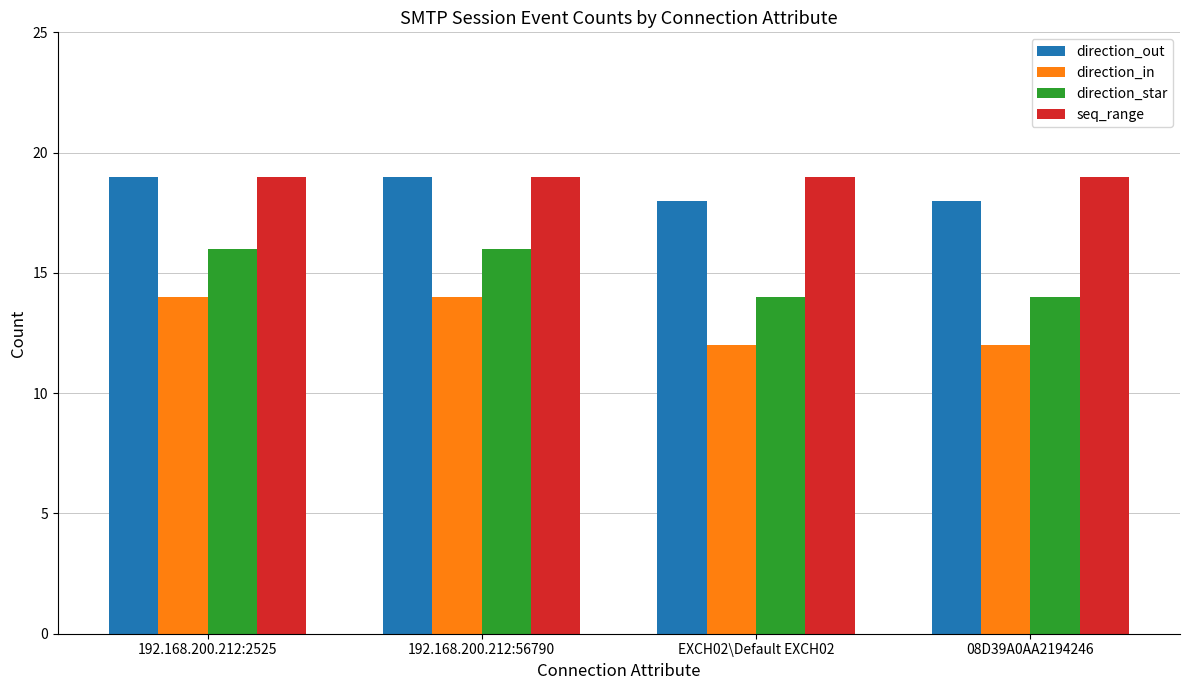

The value of direction_star at 192.168.200.212:56790 is 4. True or false?

False